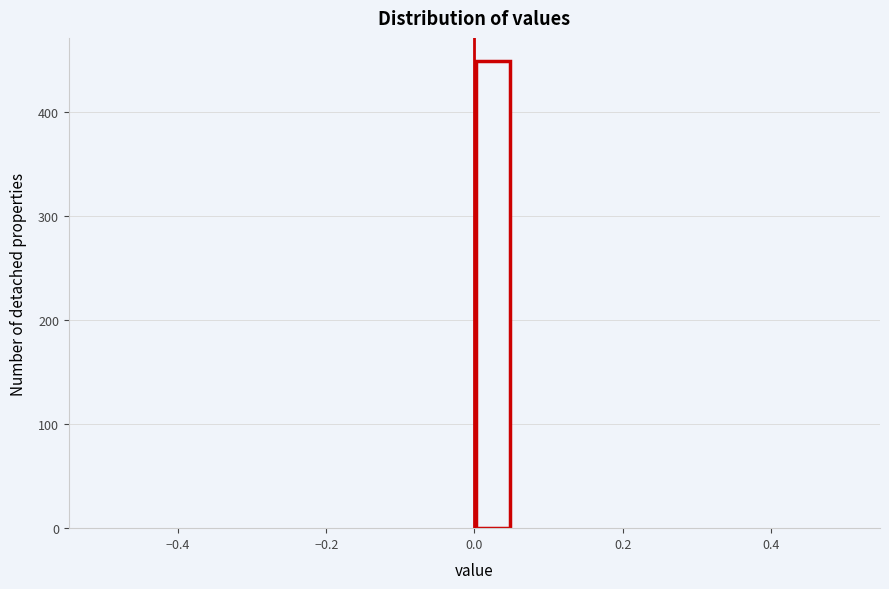

Around what value on the x-axis is the tallest bar? Give the approximate position of its centre, as read against the axis.

0.02